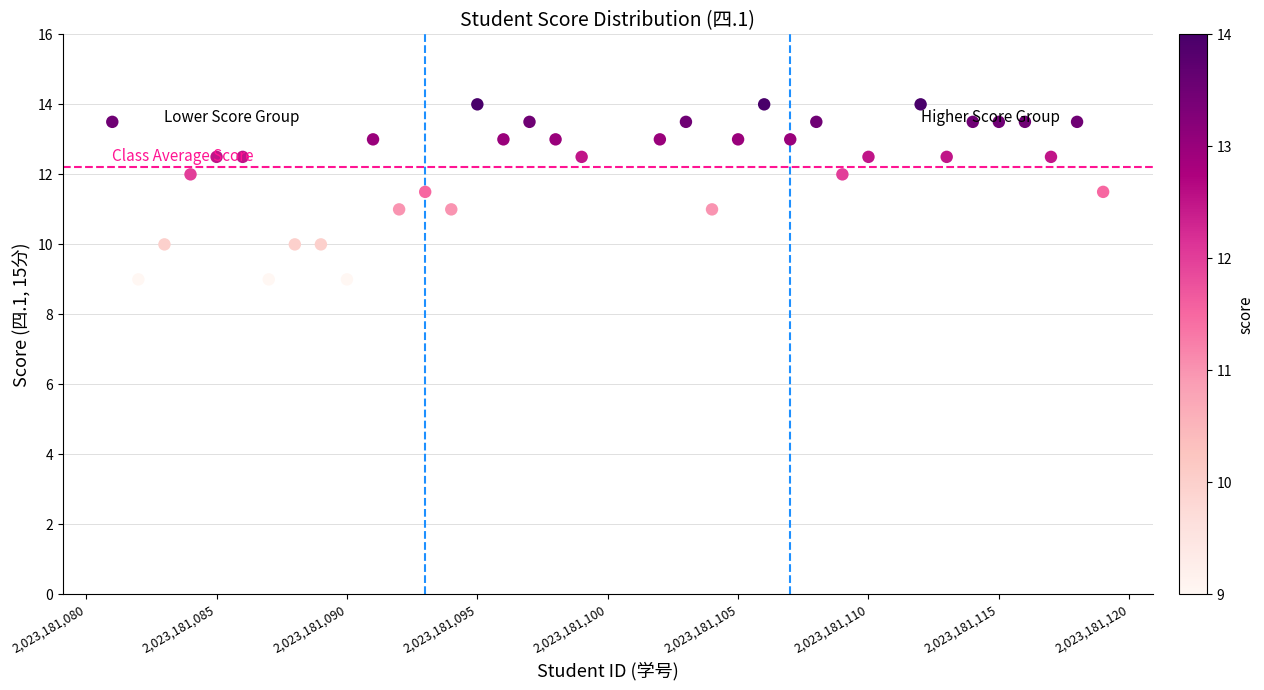

What is the range of Y values (max minus min)?

5.0